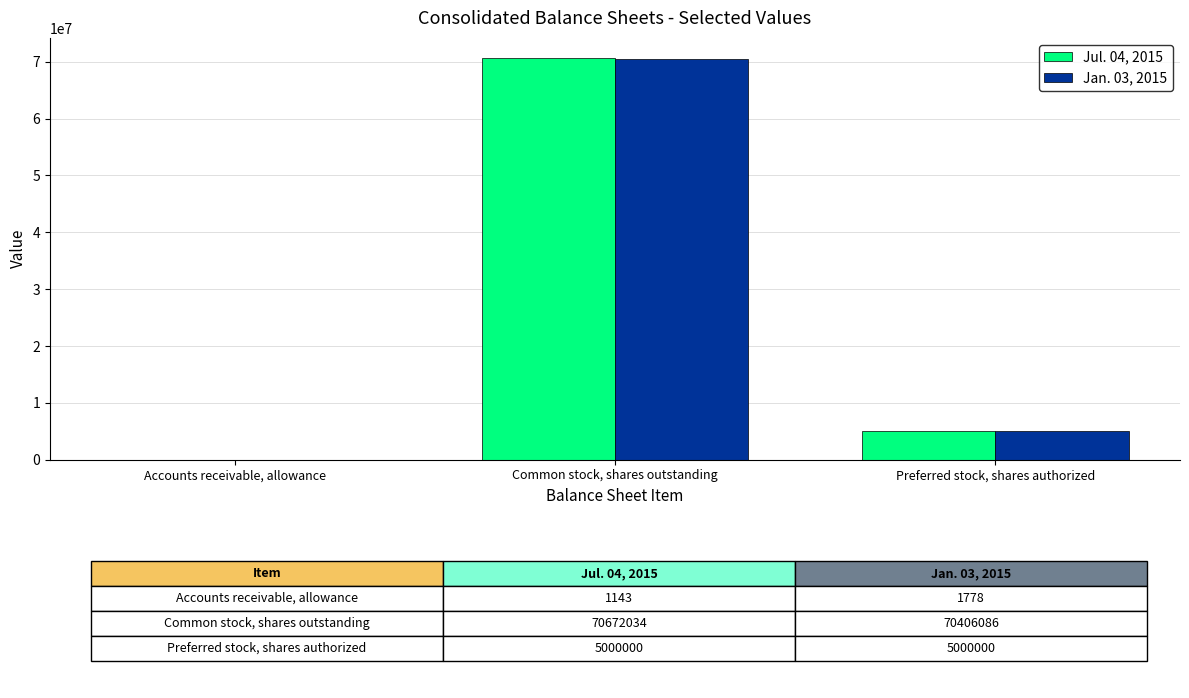

Reading left to right, what are all the values shown in this chart?

Jul. 04, 2015: Accounts receivable, allowance=1143	Common stock, shares outstanding=70672034	Preferred stock, shares authorized=5000000
Jan. 03, 2015: Accounts receivable, allowance=1778	Common stock, shares outstanding=70406086	Preferred stock, shares authorized=5000000